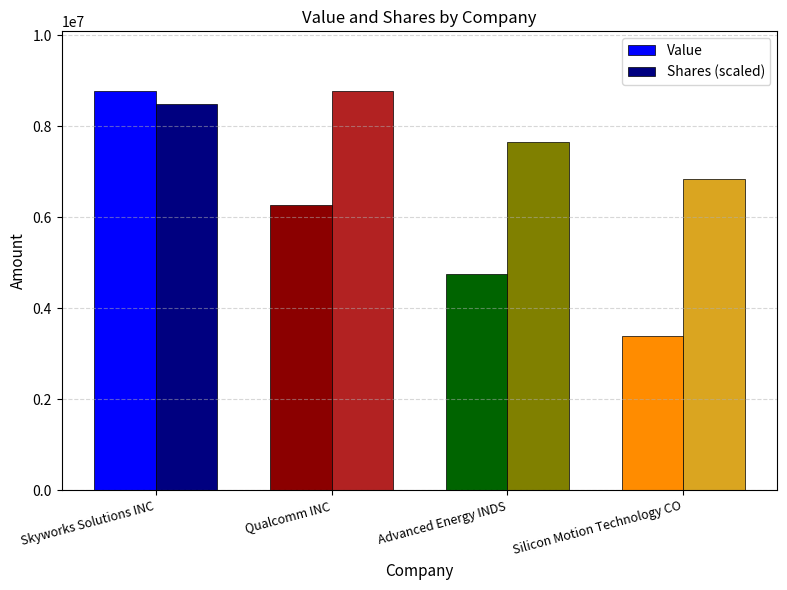

What value does the Value series have at Silicon Motion Technology CO?

3391000.0